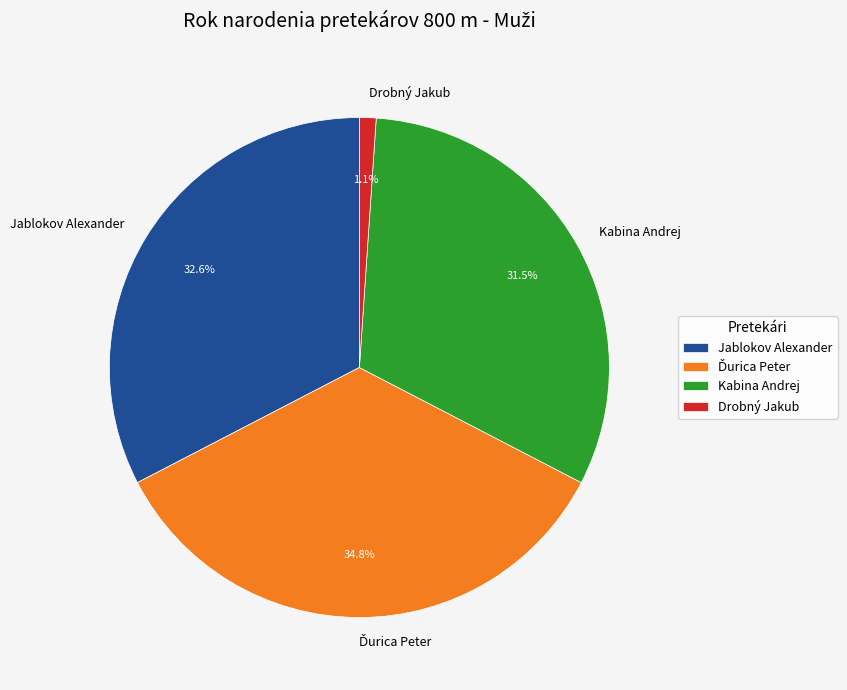

How many segments does this pie chart have?

4